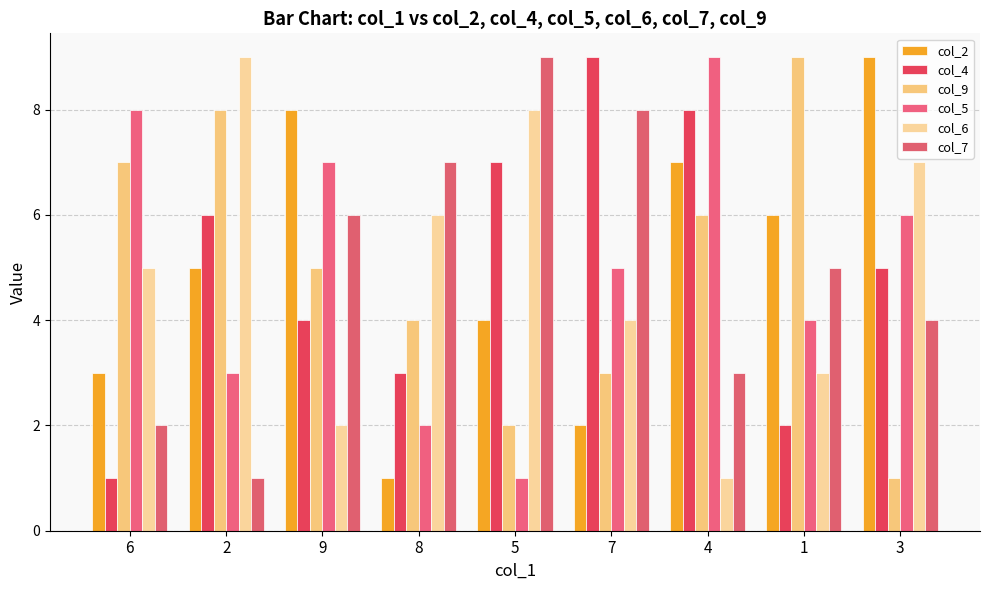

At which label does col_7 reach its peak?

5